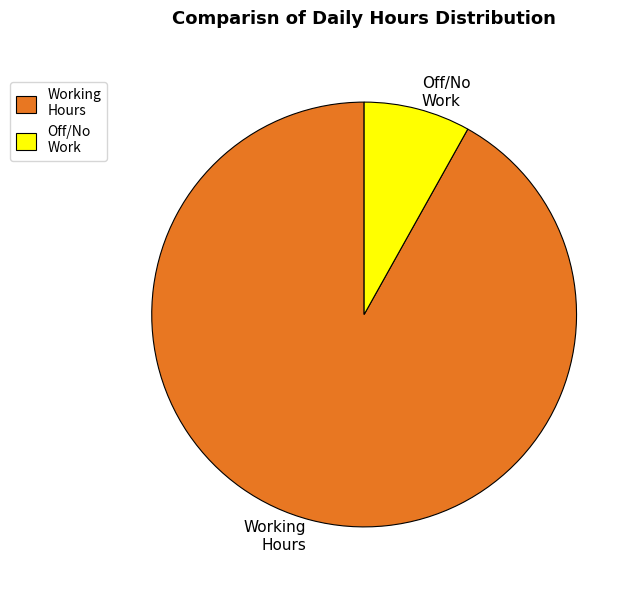

Is it true that Working Hours is 92% of the pie?

True